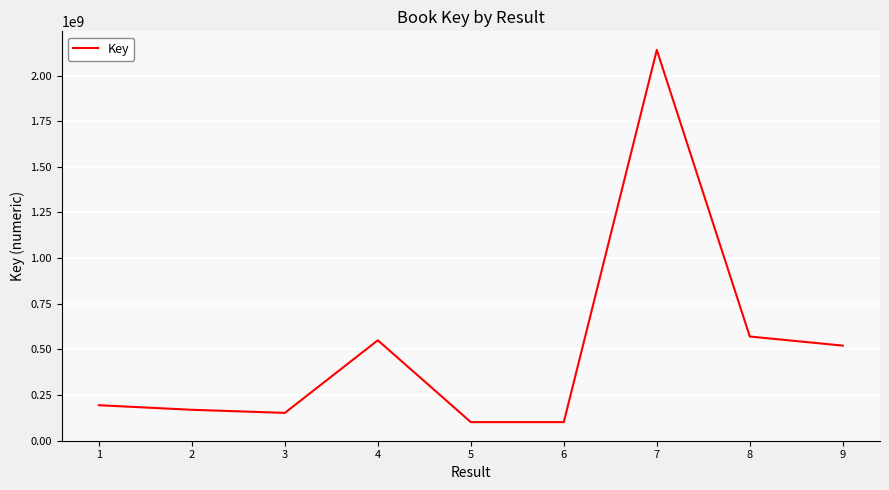

What is the difference between the values at 7 and 3?

1989030283